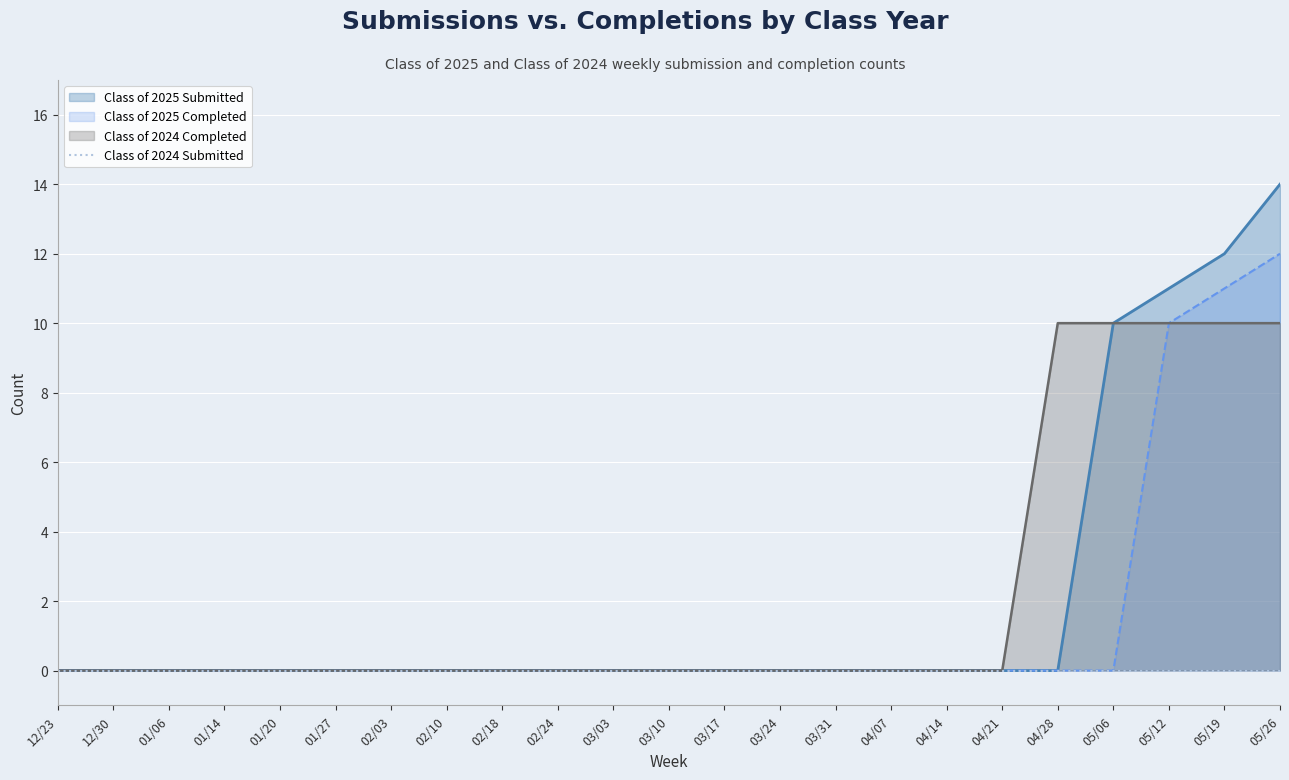

Between 12/23 and 04/14, which is larger?

12/23